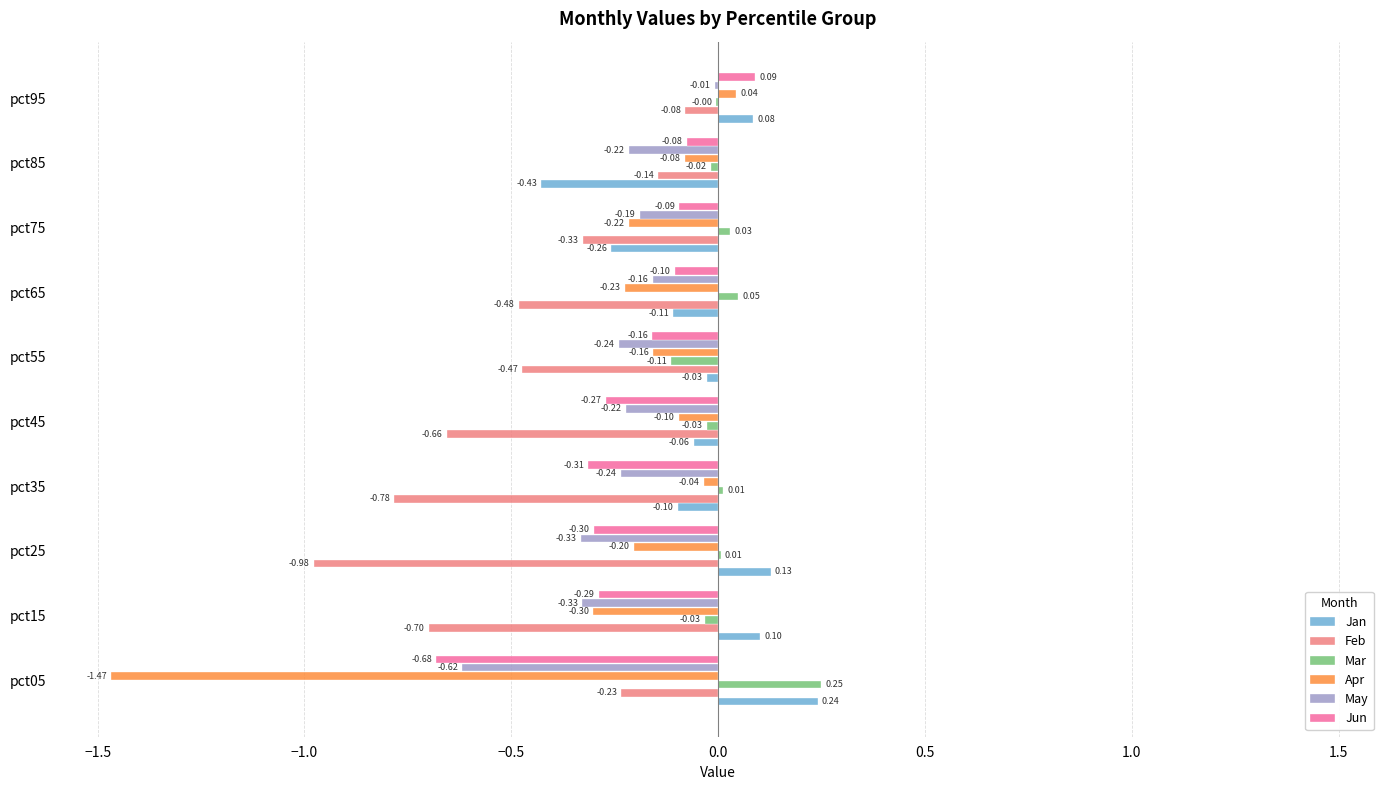

Which series has the largest total across all categories?

Mar